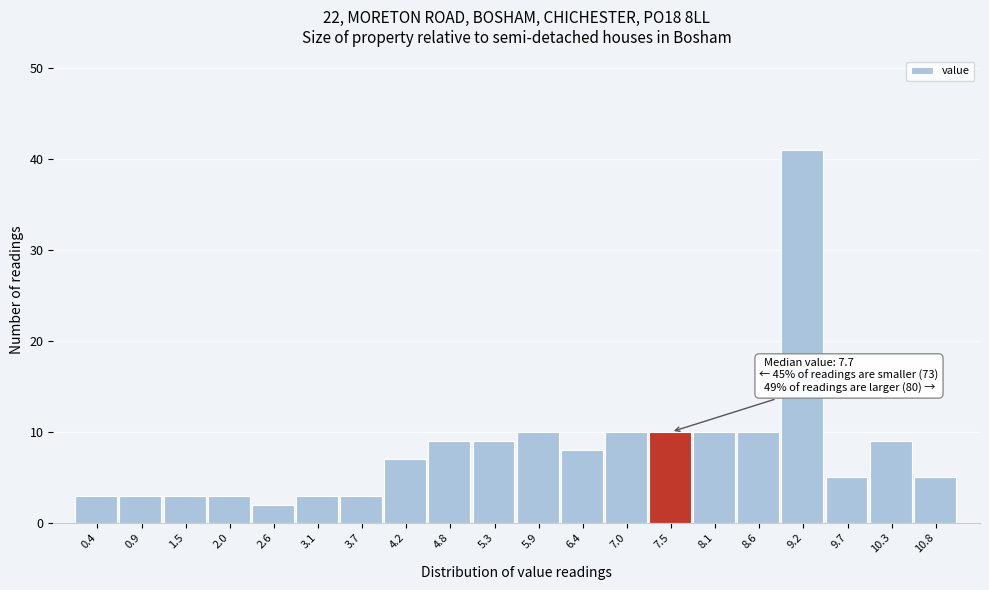

Over which range of the x-axis is the bar tallest?

8.90 to 9.45